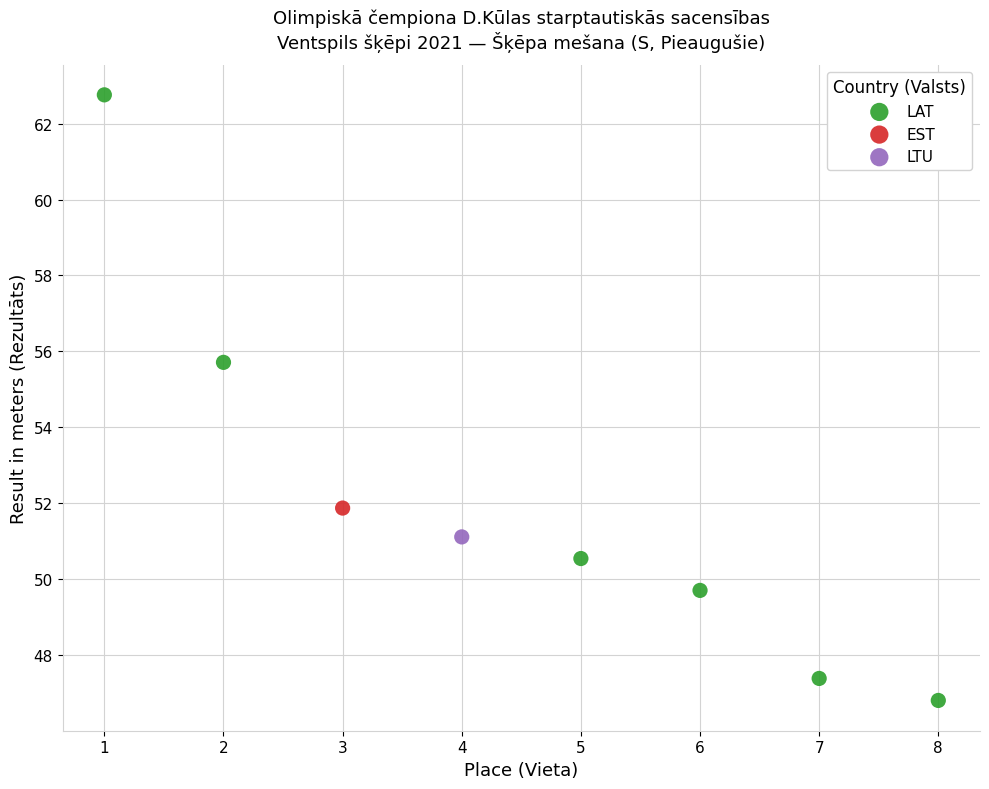

What are all the series names shown in the legend?

LAT, EST, LTU